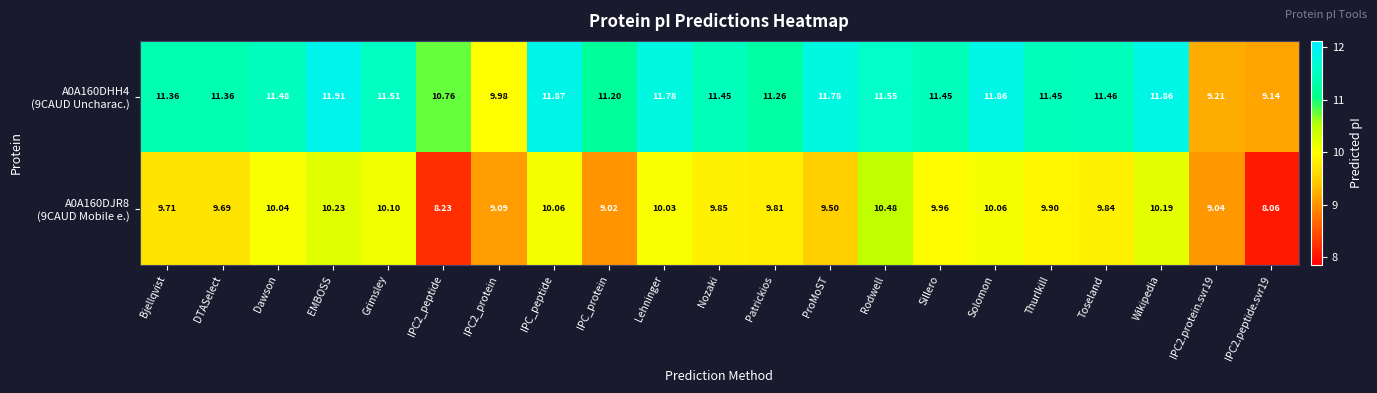

What is the minimum value shown in the chart?

8.1